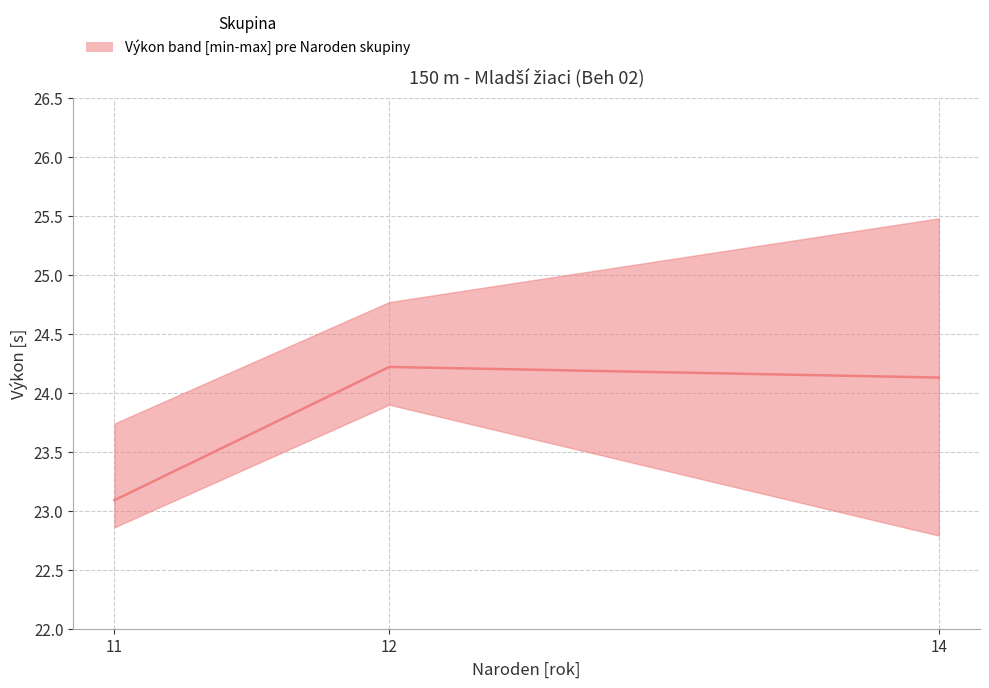

Between 14 and 12, which is larger?

12